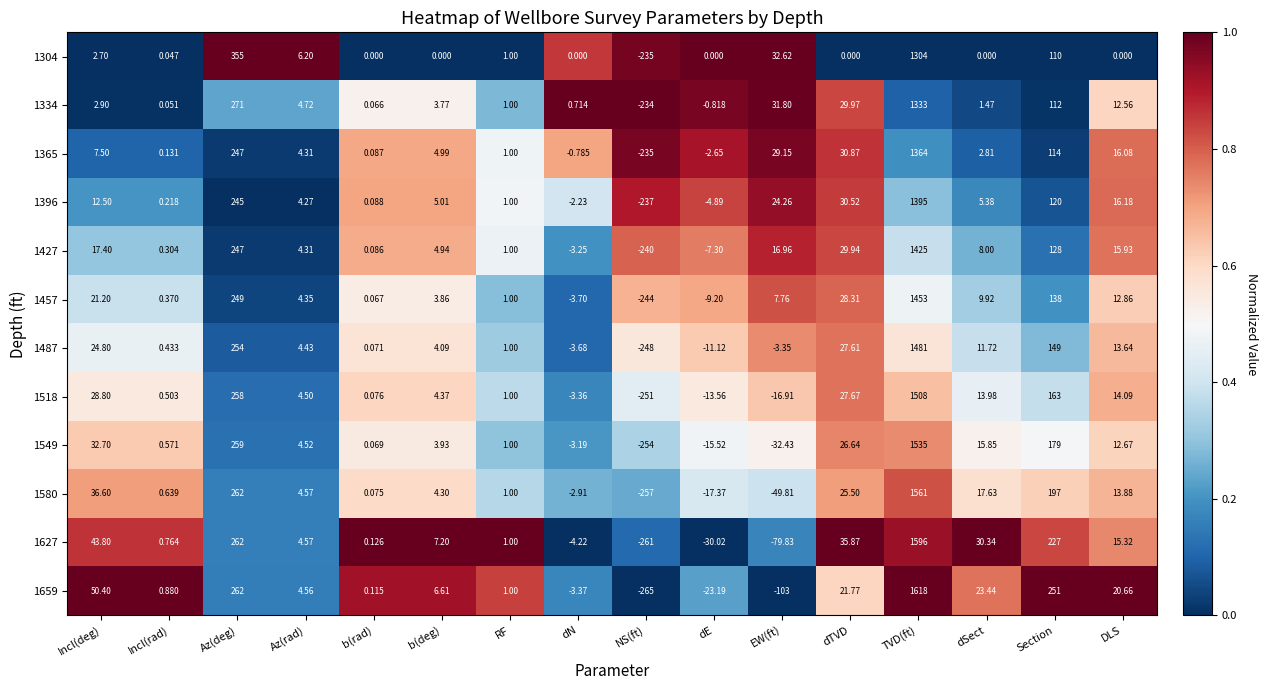

Rank the categories by 1518 value from lowest to highest.

NS(ft), EW(ft), dE, dN, b(rad), Incl(rad), RF, b(deg), Az(rad), dSect, DLS, dTVD, Incl(deg), Section, Az(deg), TVD(ft)